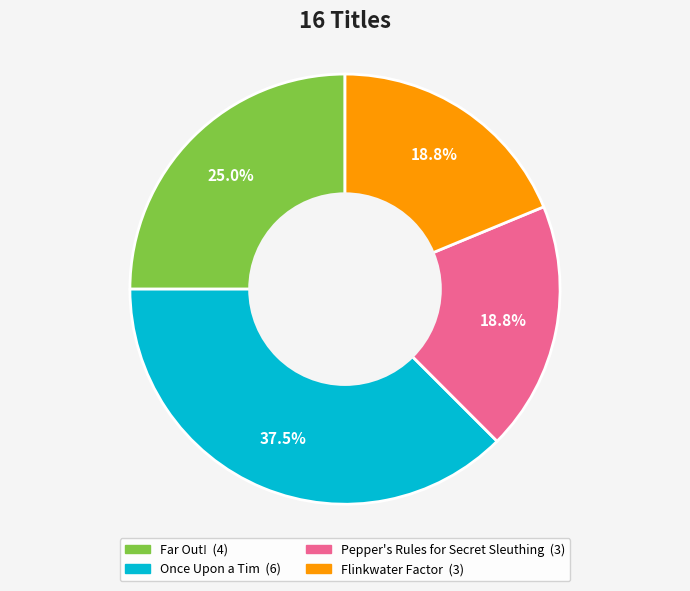

Count the number of slices in the pie.

4